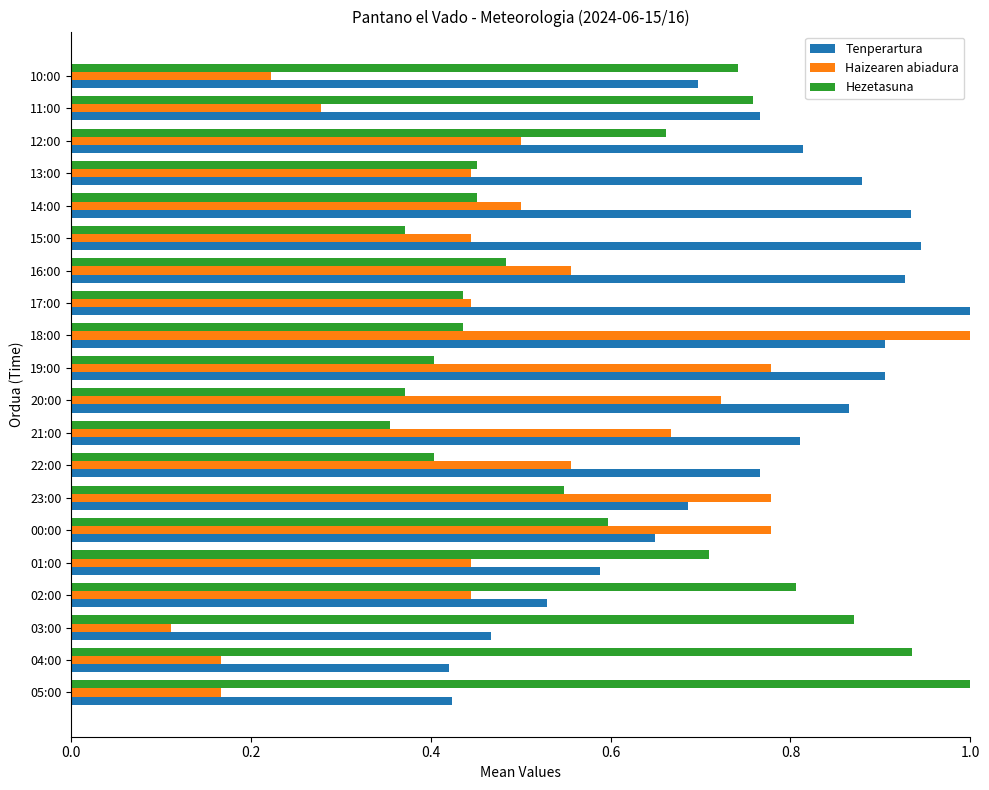

True or false: Hezetasuna has a value of 1.5 at 03:00.

False